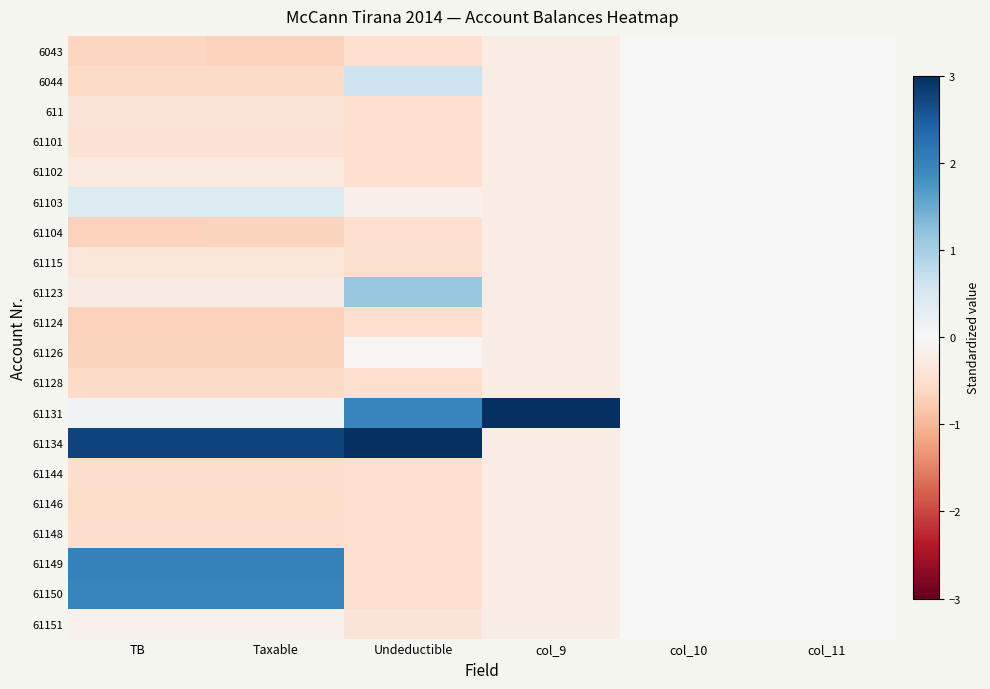

Reading left to right, list all the values displayed in this chart.

6043: TB=-0.6	Taxable=-0.7	Undeductible=-0.5	col_9=-0.2	col_10=0.0	col_11=0.0
6044: TB=-0.6	Taxable=-0.6	Undeductible=0.6	col_9=-0.2	col_10=0.0	col_11=0.0
611: TB=-0.4	Taxable=-0.4	Undeductible=-0.5	col_9=-0.2	col_10=0.0	col_11=0.0
61101: TB=-0.4	Taxable=-0.4	Undeductible=-0.5	col_9=-0.2	col_10=0.0	col_11=0.0
61102: TB=-0.3	Taxable=-0.3	Undeductible=-0.5	col_9=-0.2	col_10=0.0	col_11=0.0
61103: TB=0.4	Taxable=0.4	Undeductible=-0.2	col_9=-0.2	col_10=0.0	col_11=0.0
61104: TB=-0.7	Taxable=-0.7	Undeductible=-0.5	col_9=-0.2	col_10=0.0	col_11=0.0
61115: TB=-0.4	Taxable=-0.4	Undeductible=-0.5	col_9=-0.2	col_10=0.0	col_11=0.0
61123: TB=-0.2	Taxable=-0.2	Undeductible=1.1	col_9=-0.2	col_10=0.0	col_11=0.0
61124: TB=-0.7	Taxable=-0.7	Undeductible=-0.5	col_9=-0.2	col_10=0.0	col_11=0.0
61126: TB=-0.7	Taxable=-0.7	Undeductible=-0.0	col_9=-0.2	col_10=0.0	col_11=0.0
61128: TB=-0.6	Taxable=-0.6	Undeductible=-0.5	col_9=-0.2	col_10=0.0	col_11=0.0
61131: TB=0.1	Taxable=0.1	Undeductible=2.0	col_9=4.4	col_10=0.0	col_11=0.0
61134: TB=2.8	Taxable=2.8	Undeductible=3.3	col_9=-0.2	col_10=0.0	col_11=0.0
61144: TB=-0.5	Taxable=-0.5	Undeductible=-0.5	col_9=-0.2	col_10=0.0	col_11=0.0
61146: TB=-0.6	Taxable=-0.5	Undeductible=-0.5	col_9=-0.2	col_10=0.0	col_11=0.0
61148: TB=-0.5	Taxable=-0.5	Undeductible=-0.5	col_9=-0.2	col_10=0.0	col_11=0.0
61149: TB=2.0	Taxable=2.0	Undeductible=-0.5	col_9=-0.2	col_10=0.0	col_11=0.0
61150: TB=2.0	Taxable=2.0	Undeductible=-0.5	col_9=-0.2	col_10=0.0	col_11=0.0
61151: TB=-0.1	Taxable=-0.1	Undeductible=-0.4	col_9=-0.2	col_10=0.0	col_11=0.0